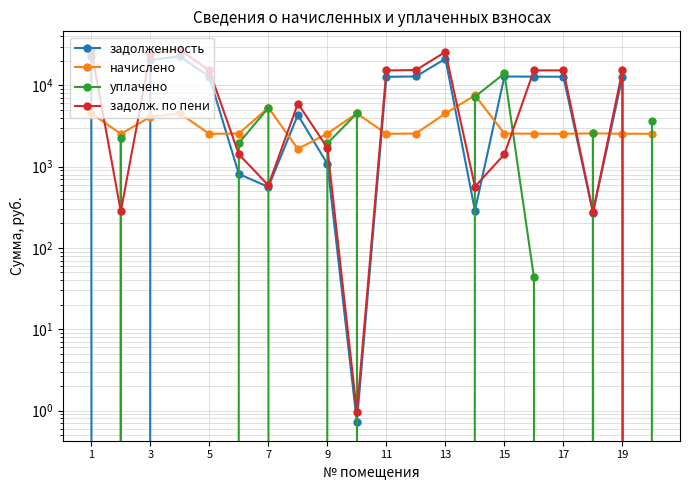

In начислено, how many points are higher than both neighbors (excluding endpoints)?

5